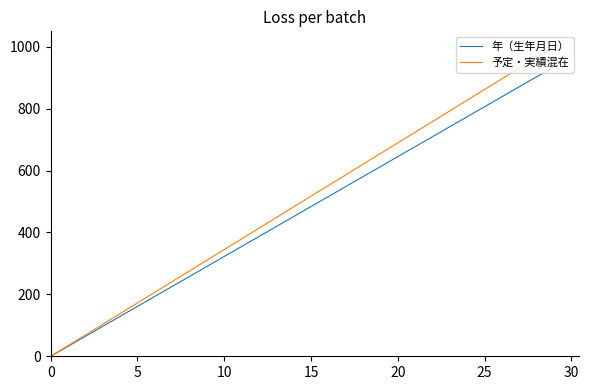

Rank the series by their maximum value, from lowest to highest.

年（生年月日）, 予定・実績混在